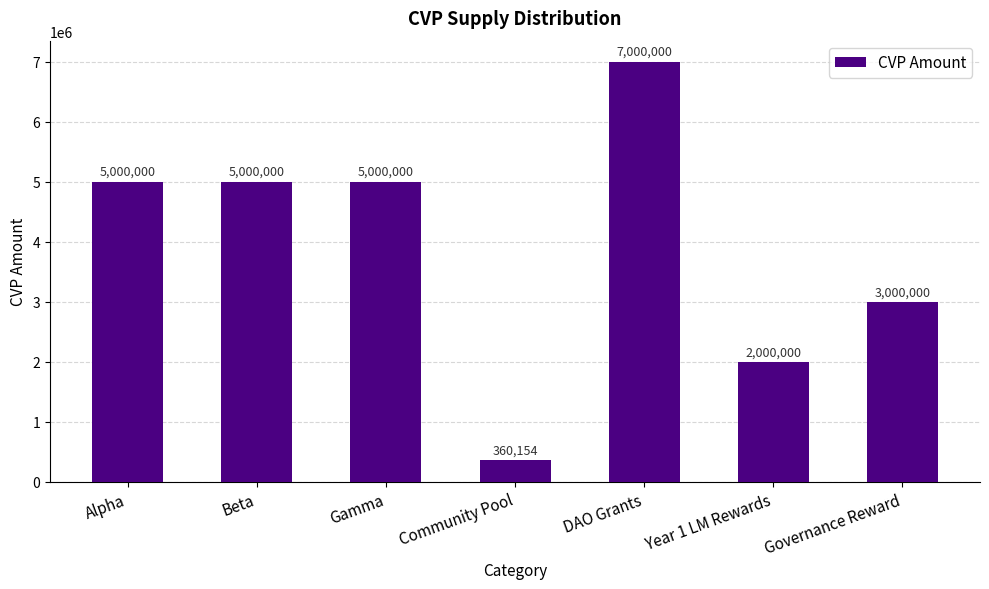

What is the average value?

3908593